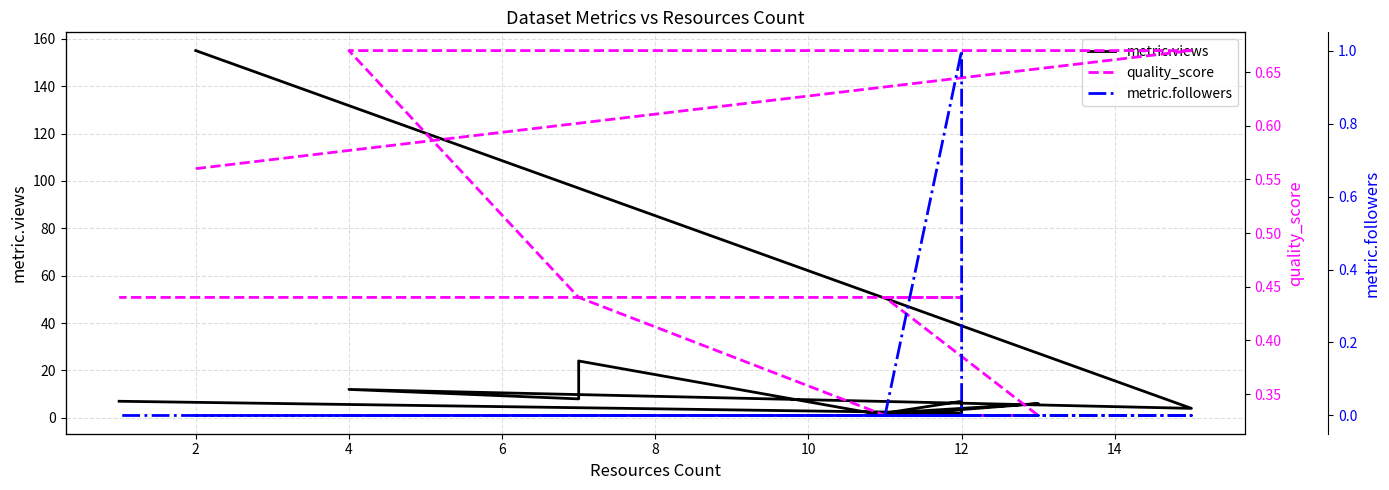

True or false: metric.views and metric.followers cross at least once.

False